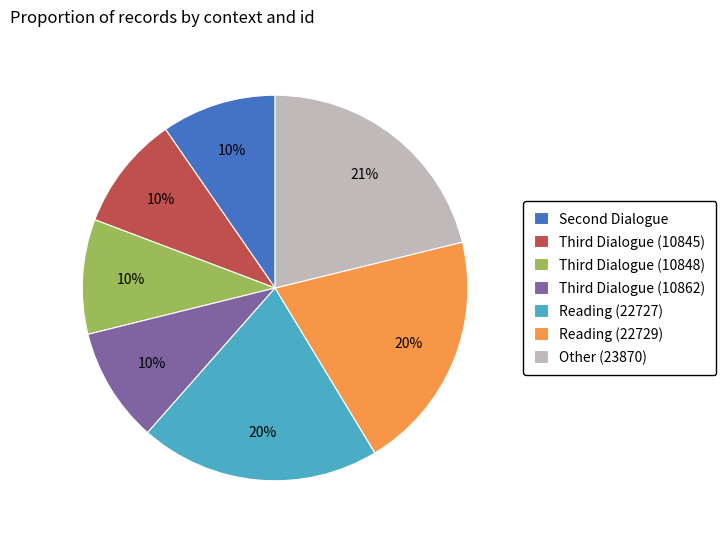

What is the largest slice in the pie chart?

Other (23870)